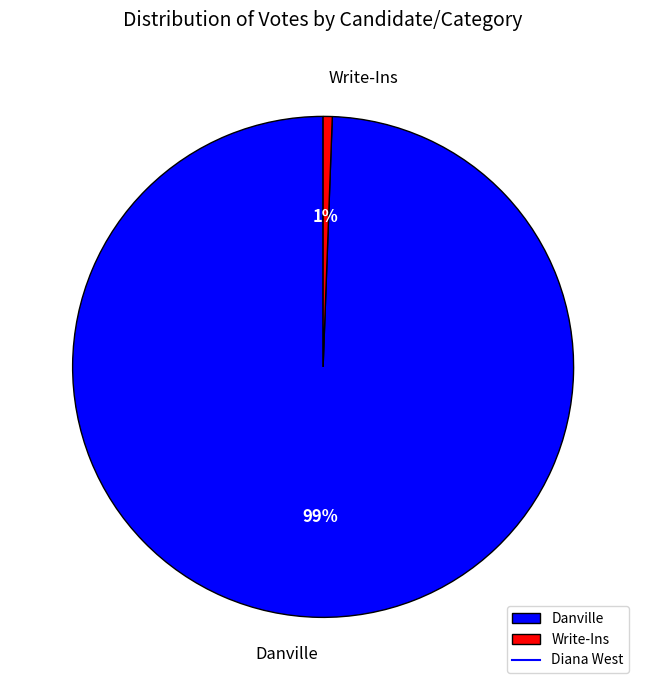

Is it true that Danville is 99% of the pie?

True